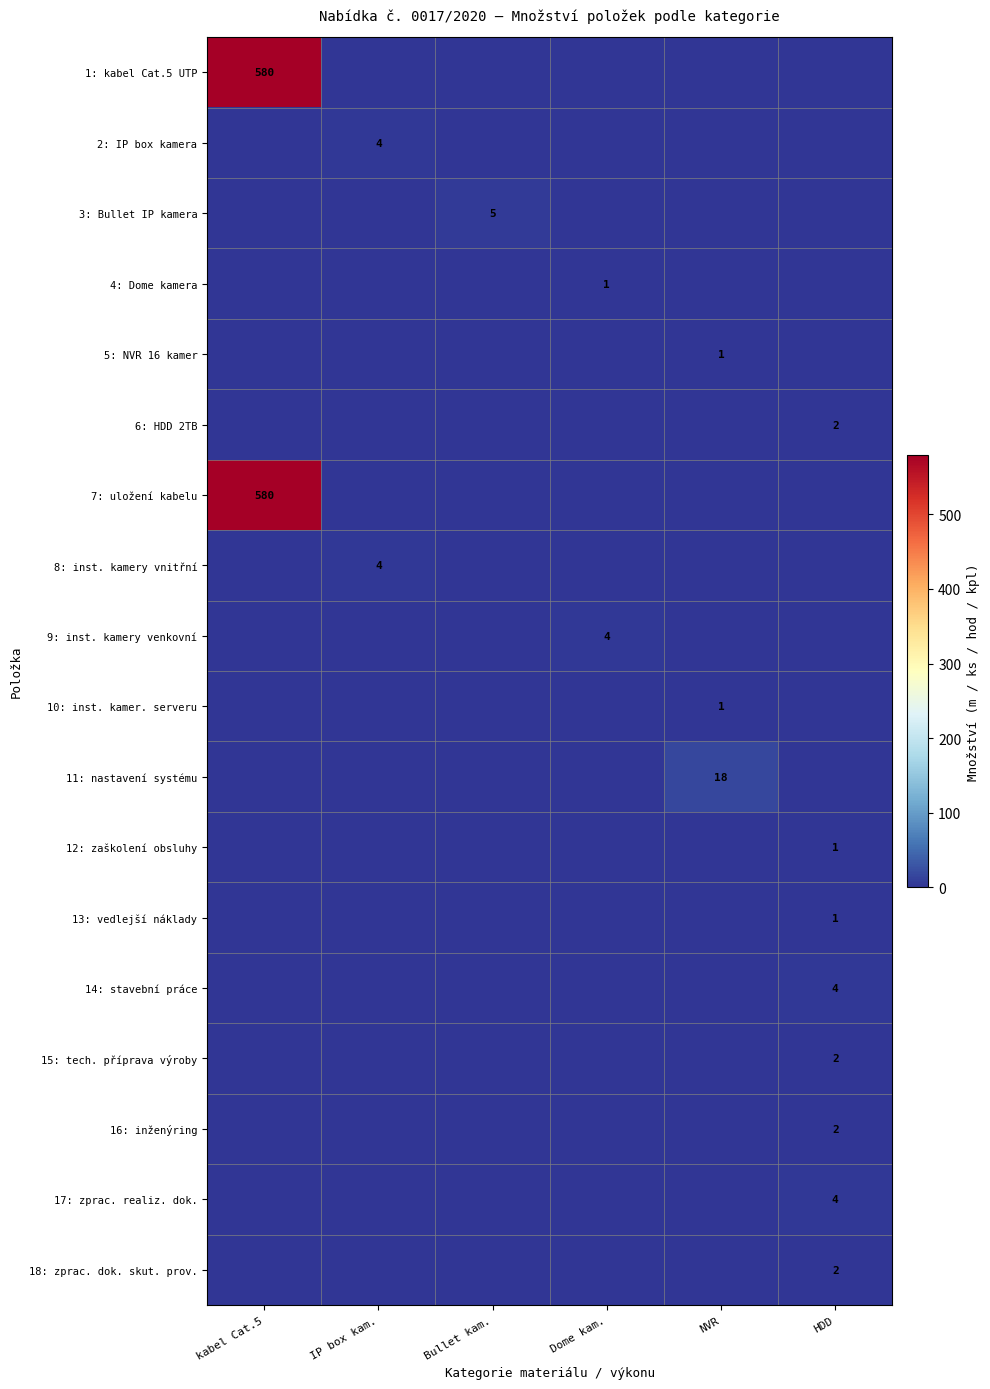

Is it true that 6: HDD 2TB equals 3 at HDD?

False